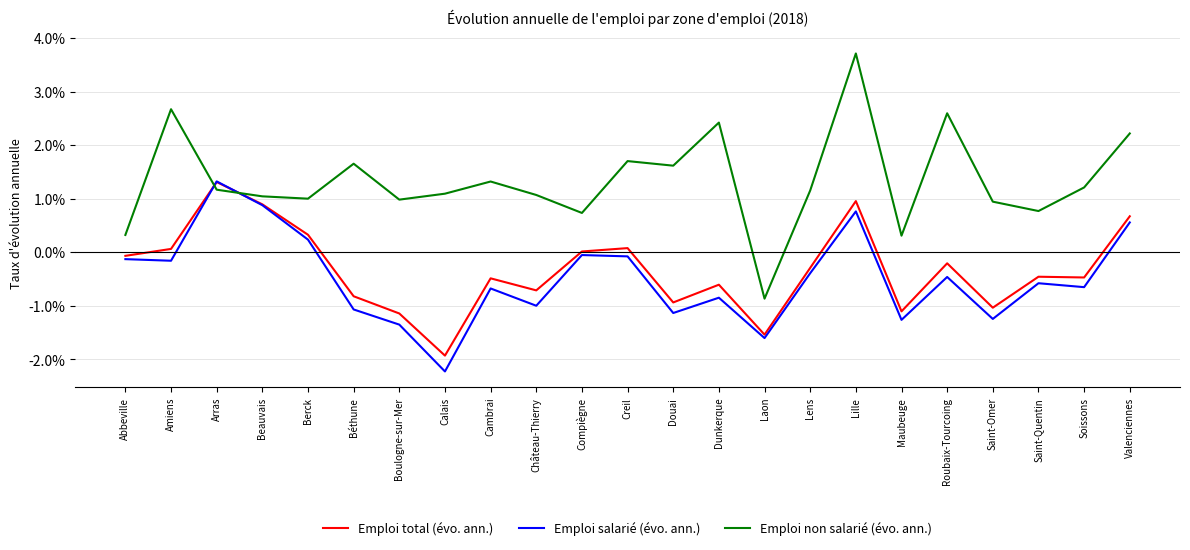

At which category does the chart reach its peak across all series?

Lille